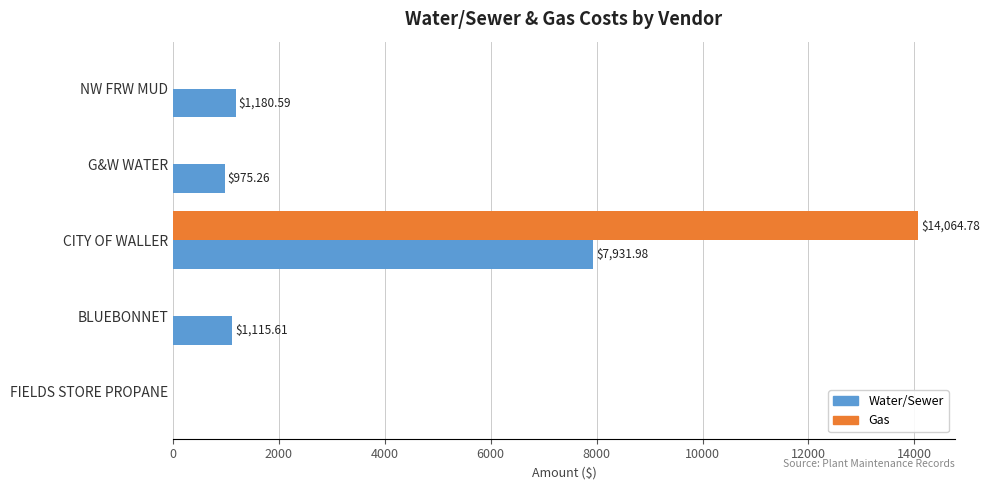

Which series changed the most between NW FRW MUD and FIELDS STORE PROPANE?

Water/Sewer